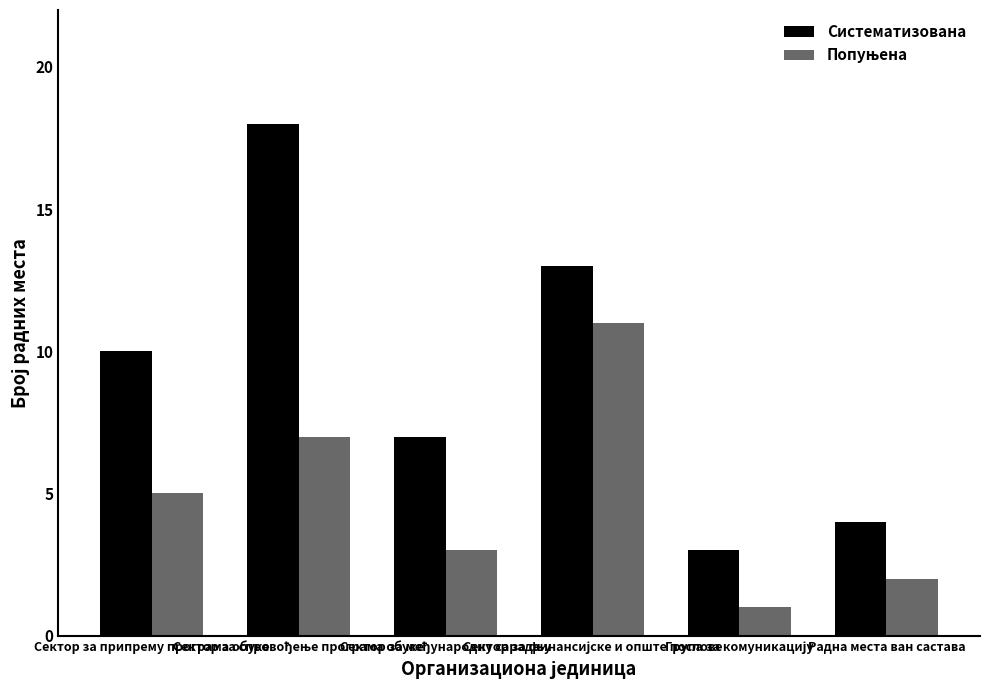

Which series has the widest spread of values?

Систематизована